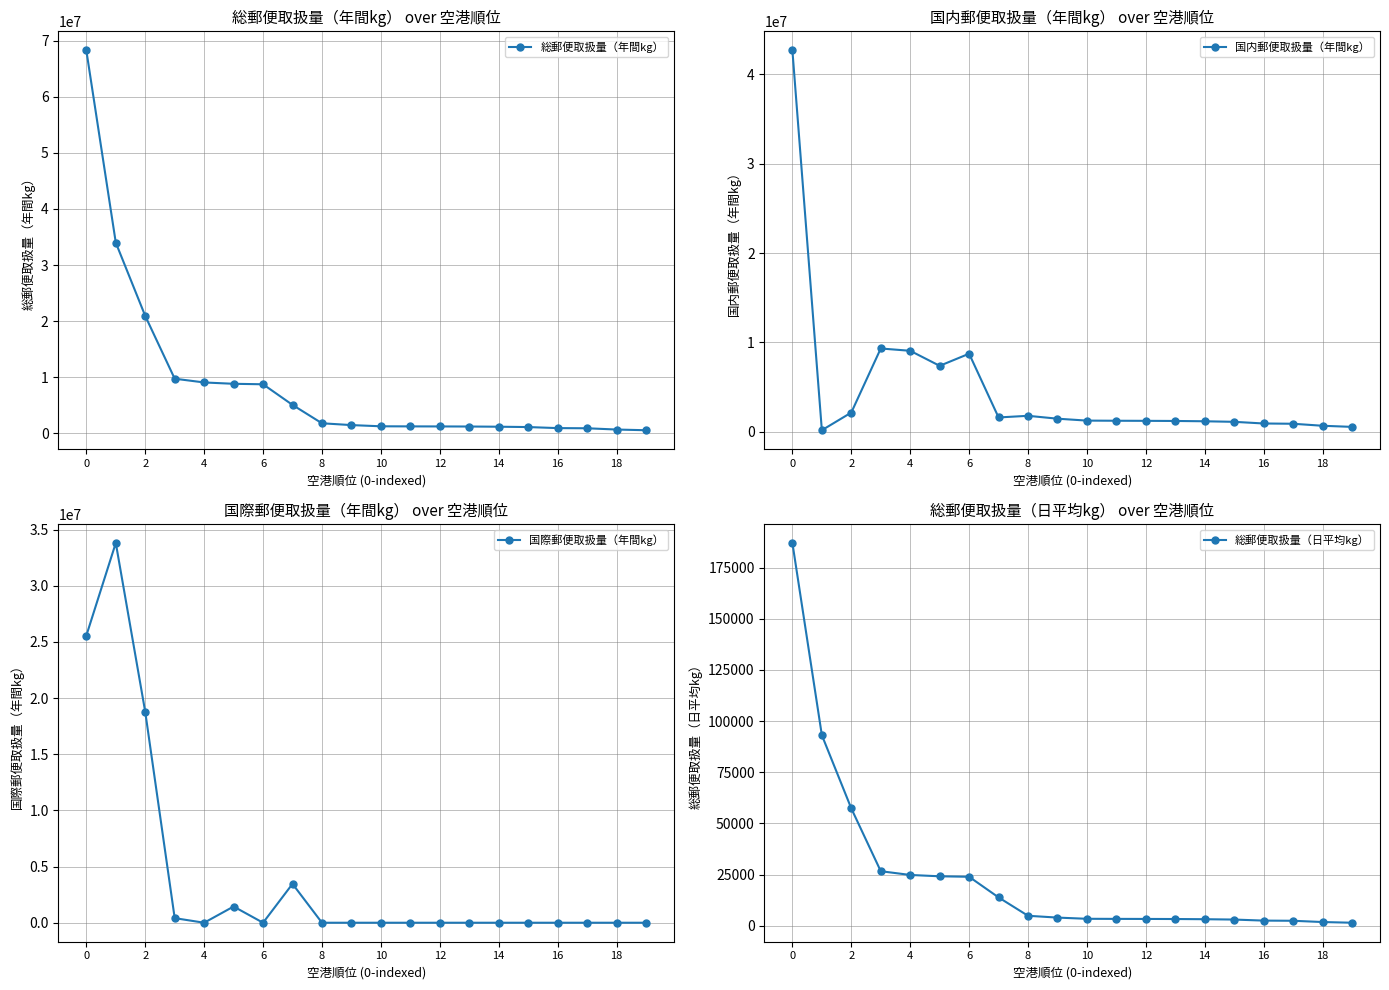

Count the number of data series in this chart.

4